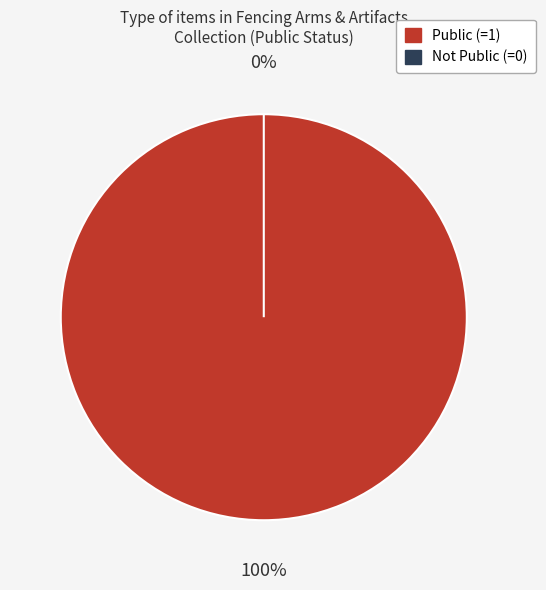

What portion of the pie excludes Sales Catalogs (public=0)?

100.0%